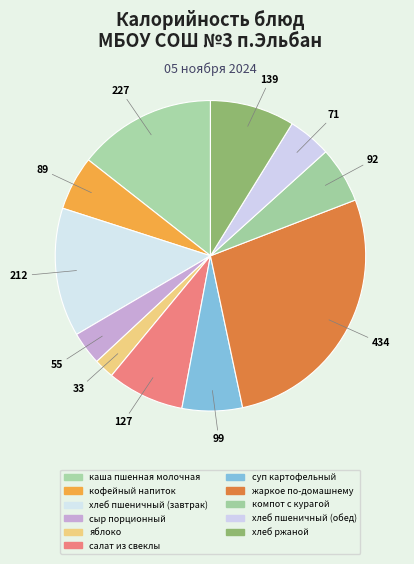

The кофейный напиток slice represents 13% of the pie. True or false?

False